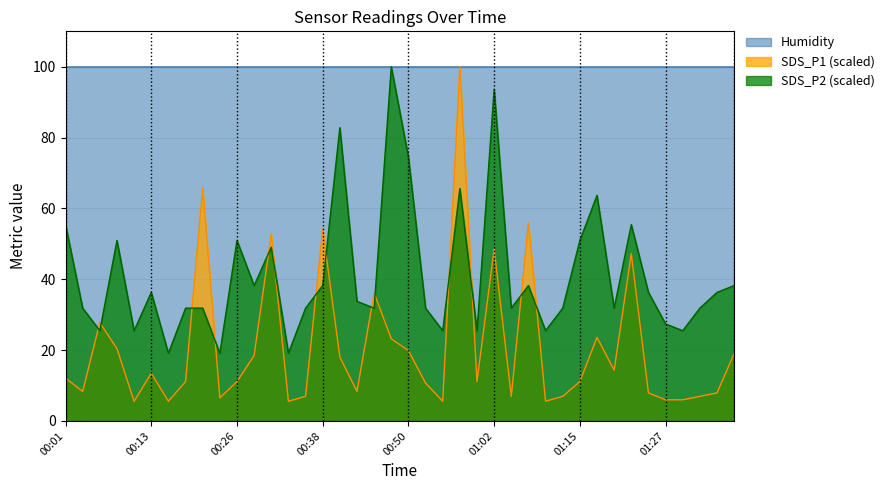

What is the total value across all series at 01:15?

162.0